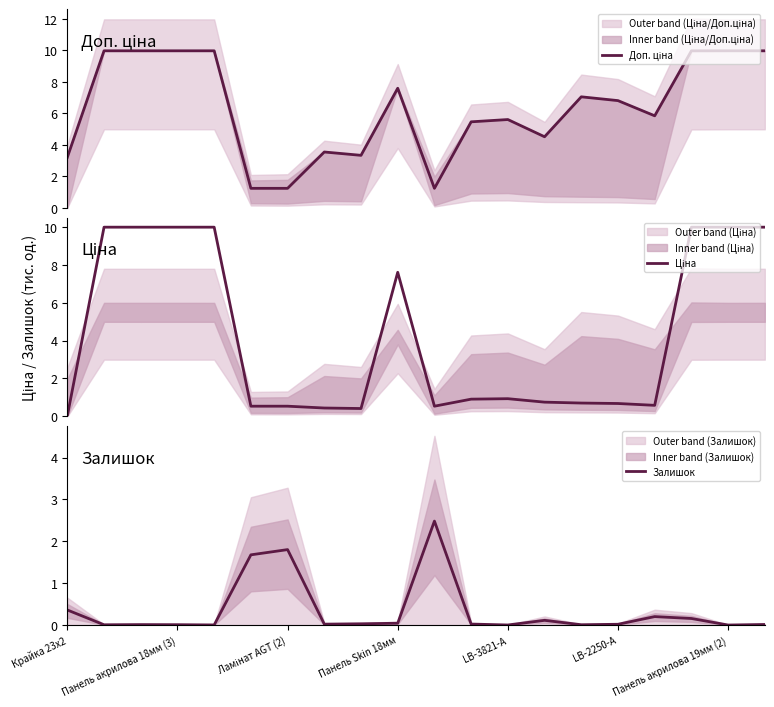

Rank the series by their maximum value, from lowest to highest.

Залишок, Доп. ціна, Ціна